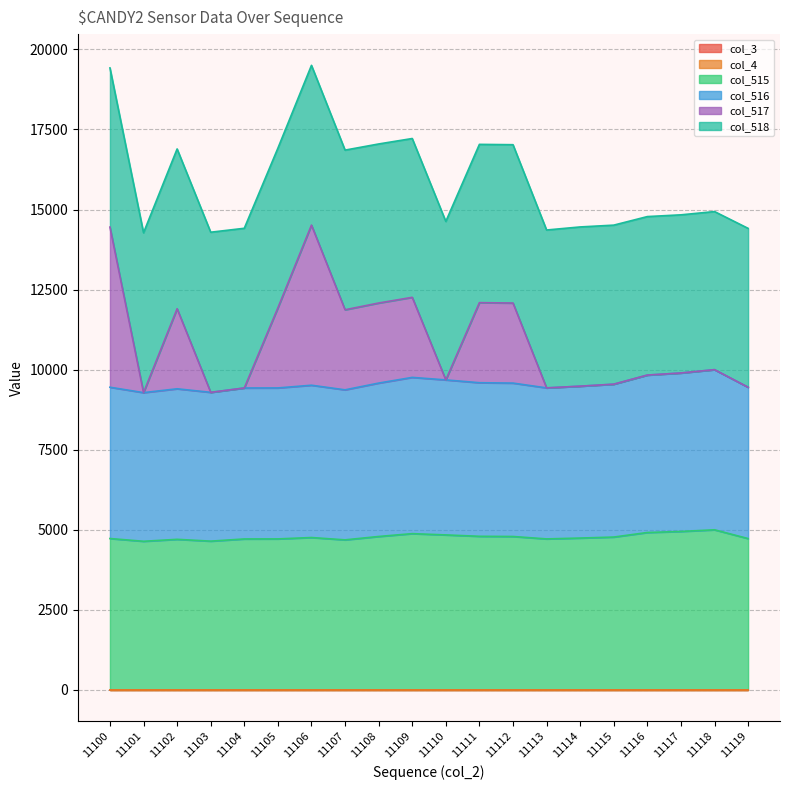

List the labels in order of col_517 value, largest first.

11106, 11100, 11109, 11108, 11111, 11112, 11105, 11102, 11107, 11118, 11117, 11116, 11110, 11115, 11114, 11104, 11119, 11113, 11103, 11101